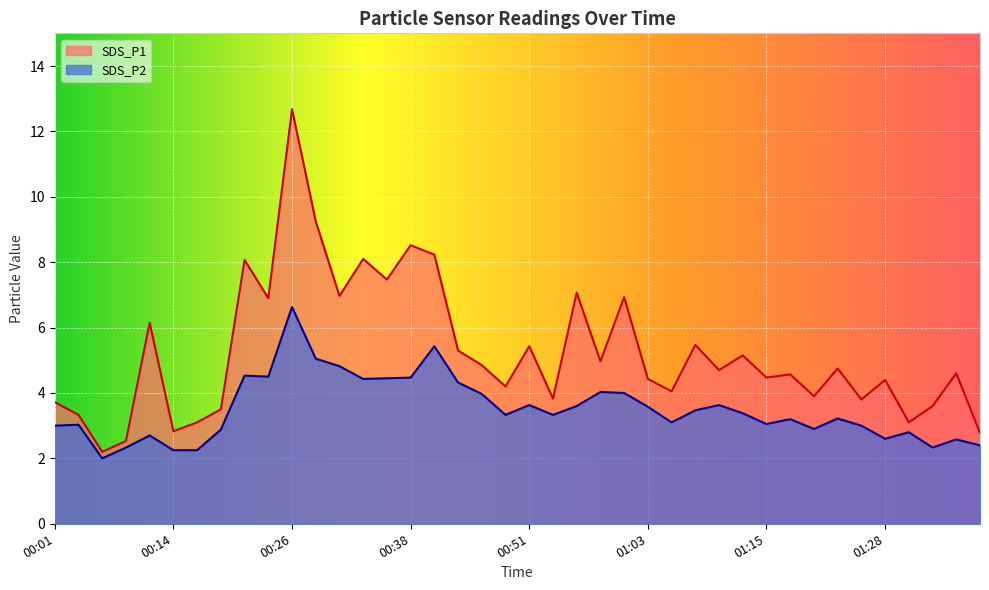

True or false: SDS_P2 and SDS_P1 intersect in this chart.

False